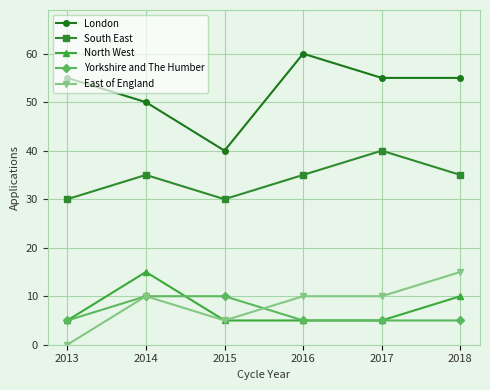

Is it true that London equals 98 at 2017?

False